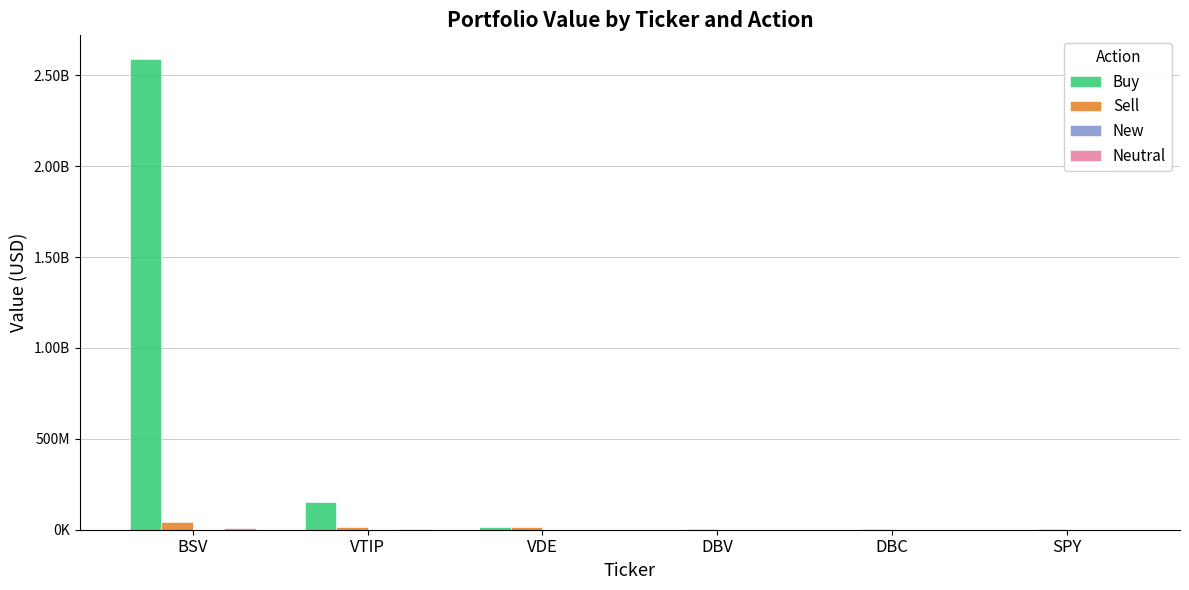

Are the bars horizontal?

No